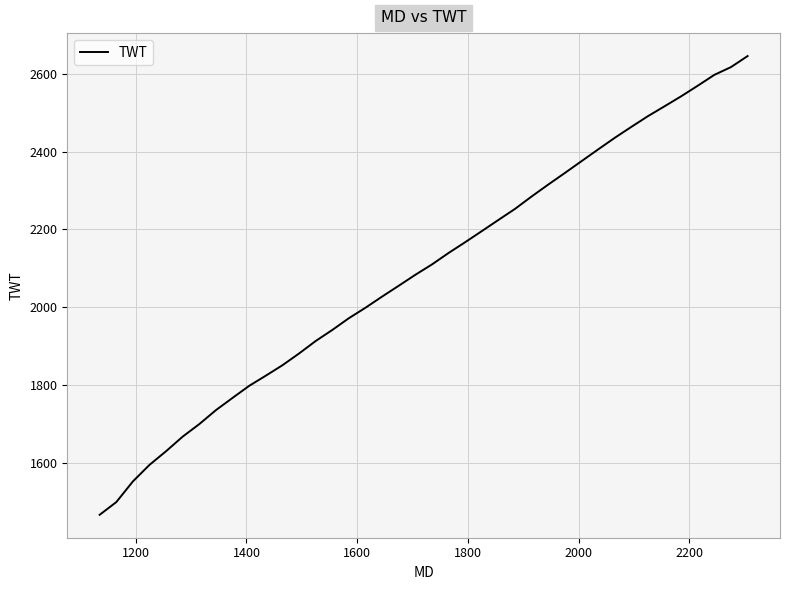

What is the difference between the maximum and minimum values?

1179.6